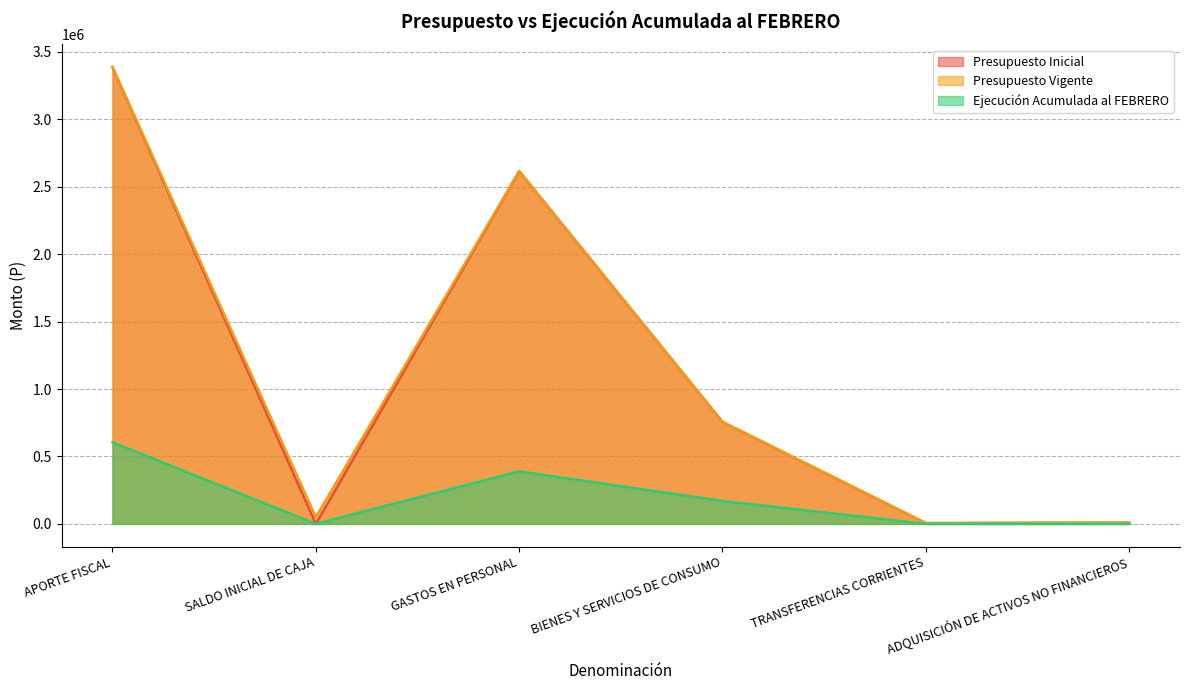

What is the difference between the maximum and minimum values in the Ejecución Acumulada al FEBRERO series?

604812